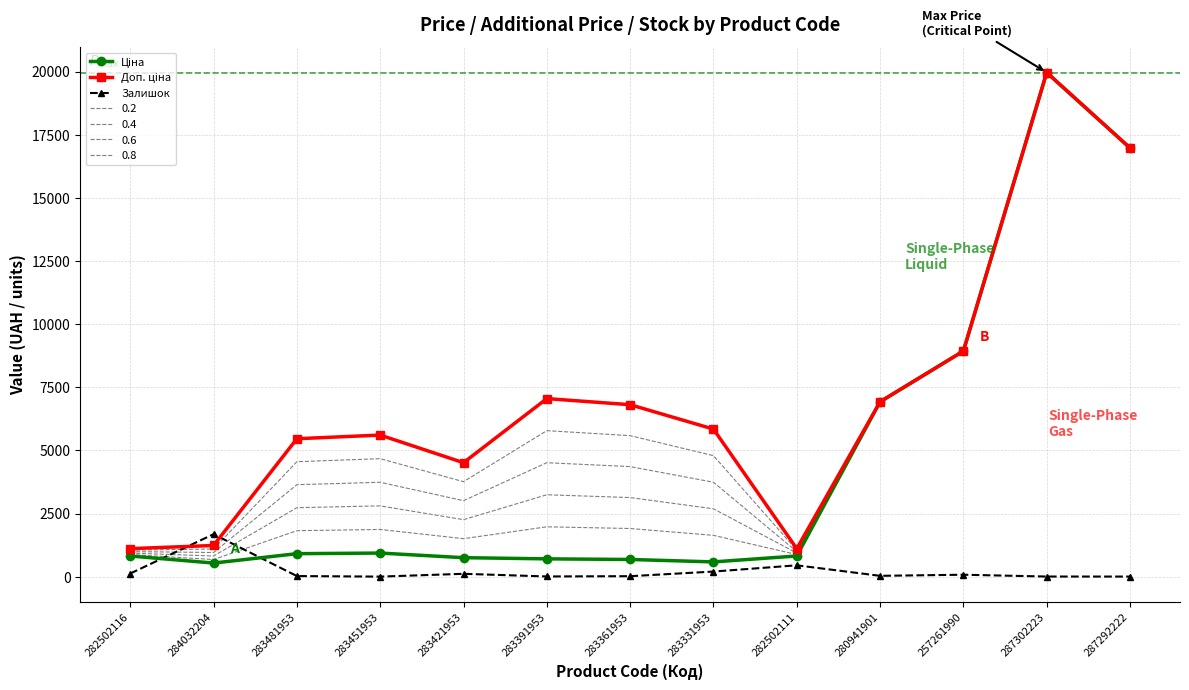

How many intersections are there between Доп. ціна and Залишок?

2